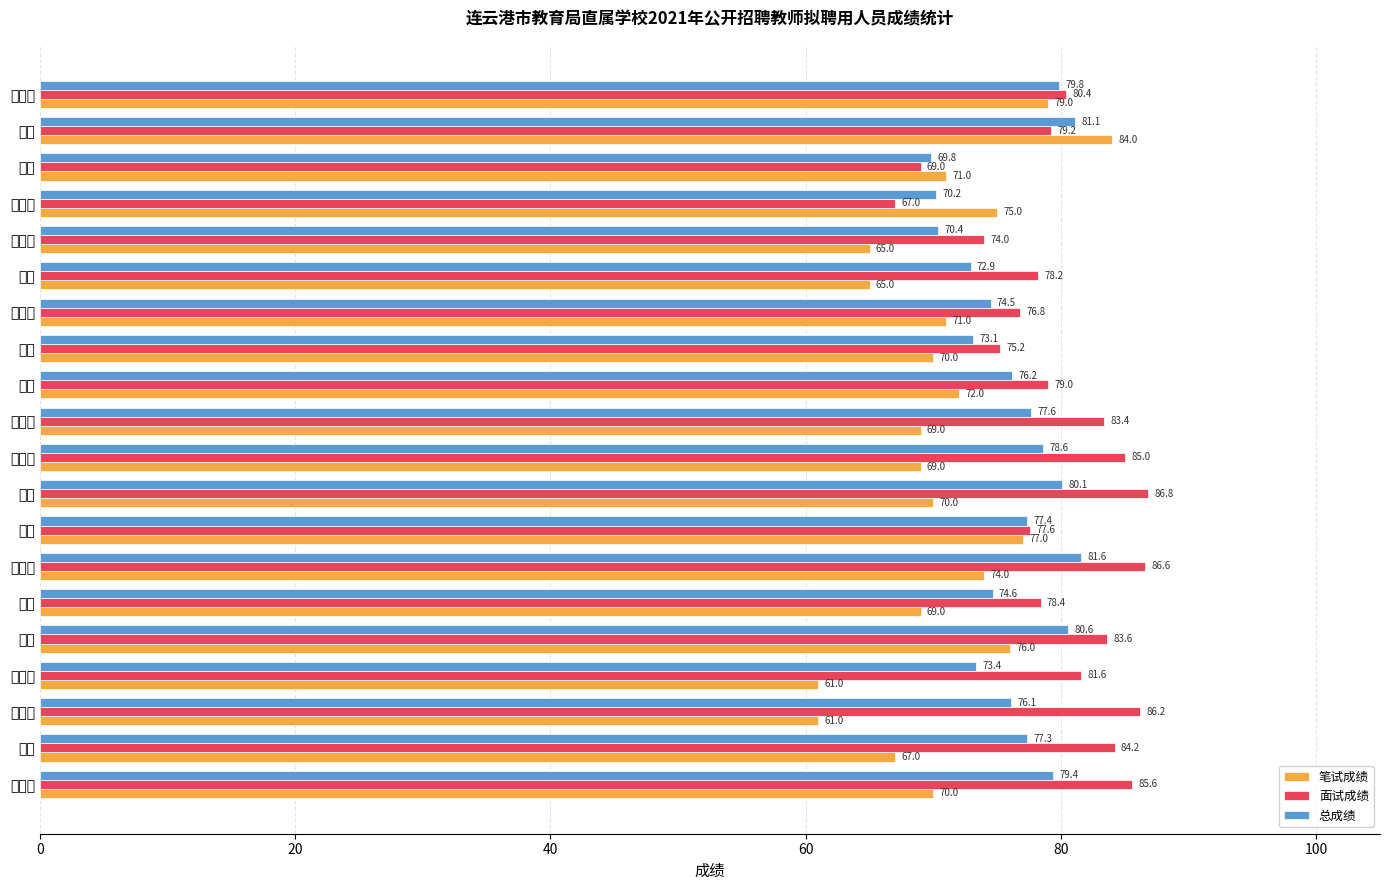

Which series has the widest spread of values?

笔试成绩